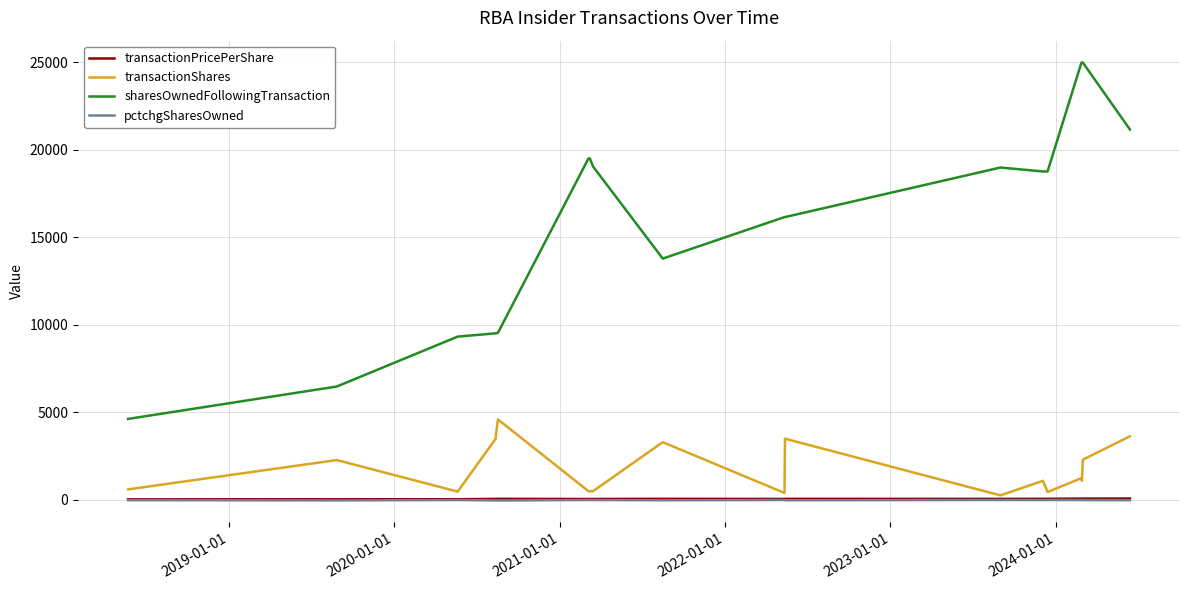

Is the value of pctchgSharesOwned at 18 greater than the value of transactionPricePerShare at 9?

No